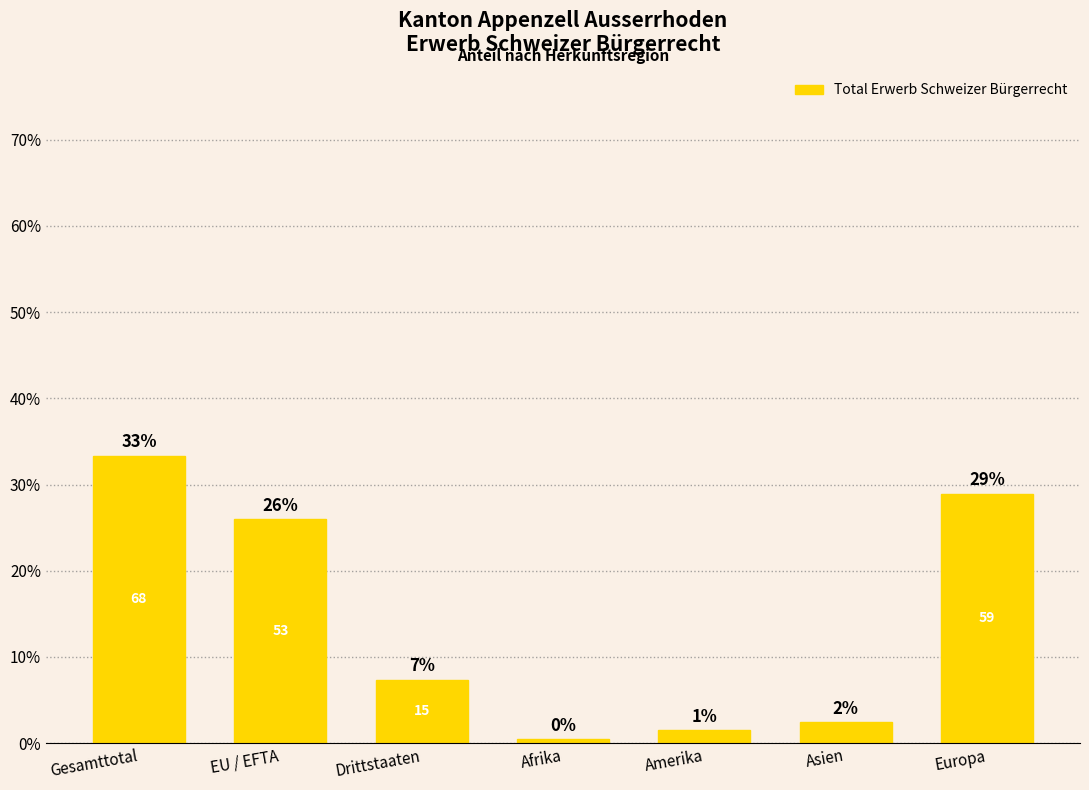

How many bars are there in total?

7